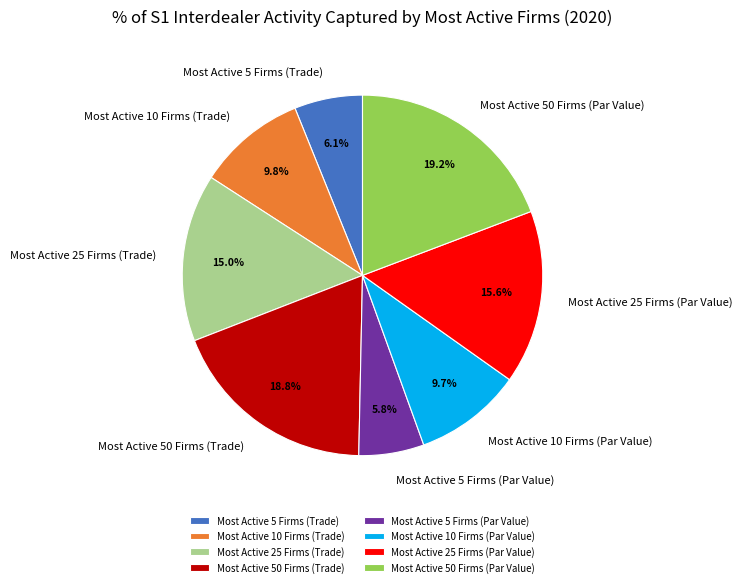

To the nearest percent, what is the difference between the largest and smallest slice percentages?

13%